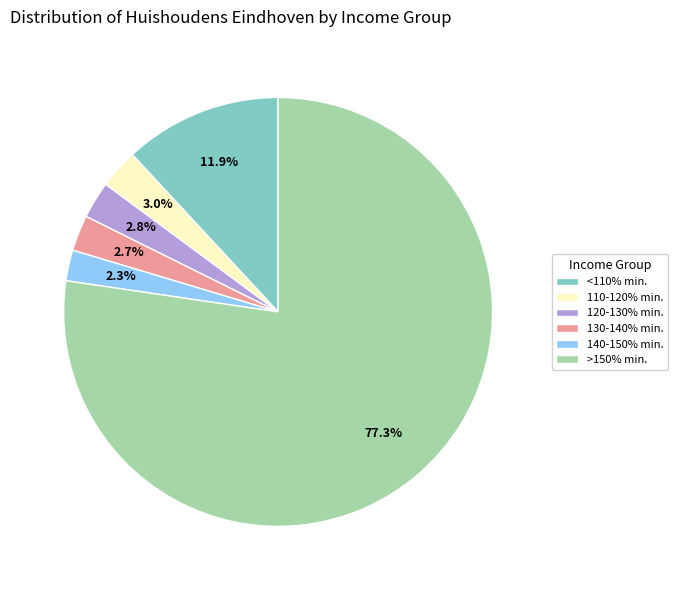

To the nearest percent, what is the difference between the largest and smallest slice percentages?

75%